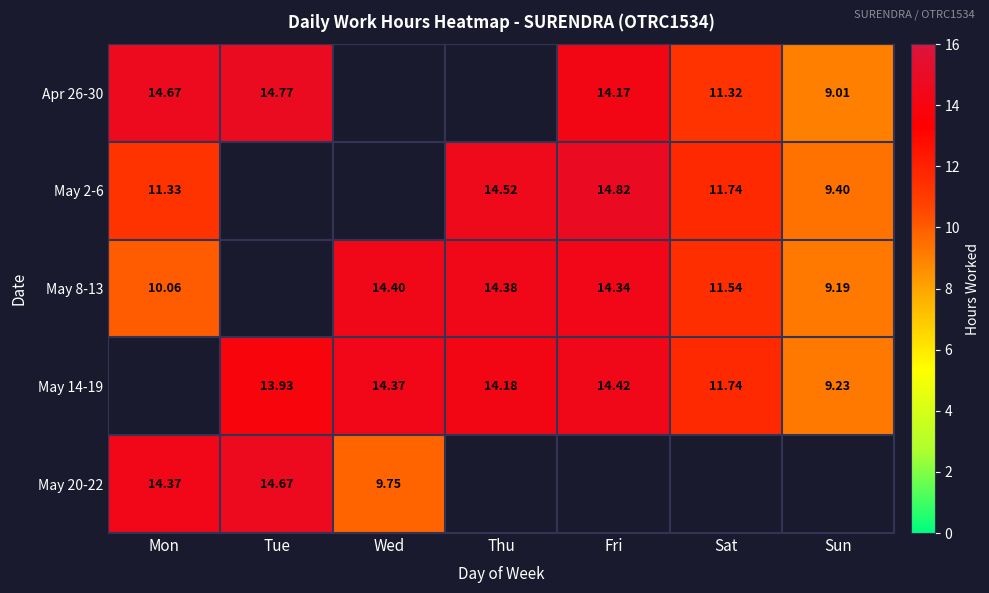

What is the difference between the highest and lowest values at Mon?

4.6